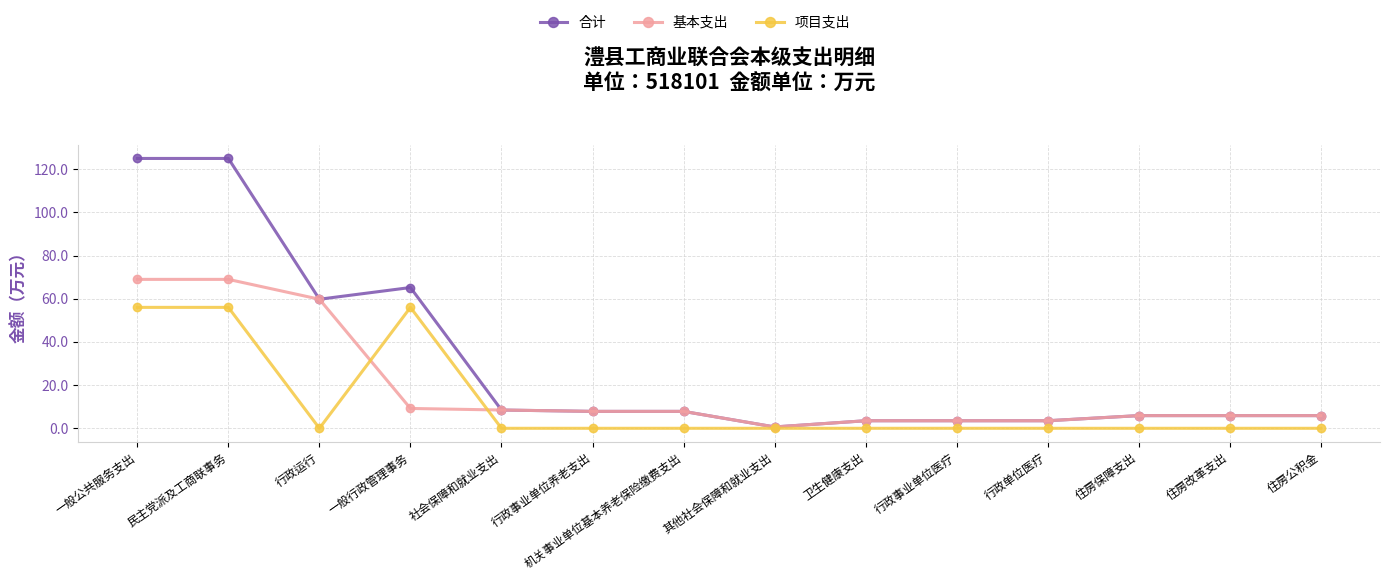

Reading left to right, transcribe all the data shown in this chart.

合计: 125.0	125.0	59.8	65.2	8.5	7.8	7.8	0.6	3.5	3.5	3.5	5.9	5.9	5.9
基本支出: 69.0	69.0	59.8	9.2	8.5	7.8	7.8	0.6	3.5	3.5	3.5	5.9	5.9	5.9
项目支出: 56.0	56.0	0.0	56.0	0.0	0.0	0.0	0.0	0.0	0.0	0.0	0.0	0.0	0.0